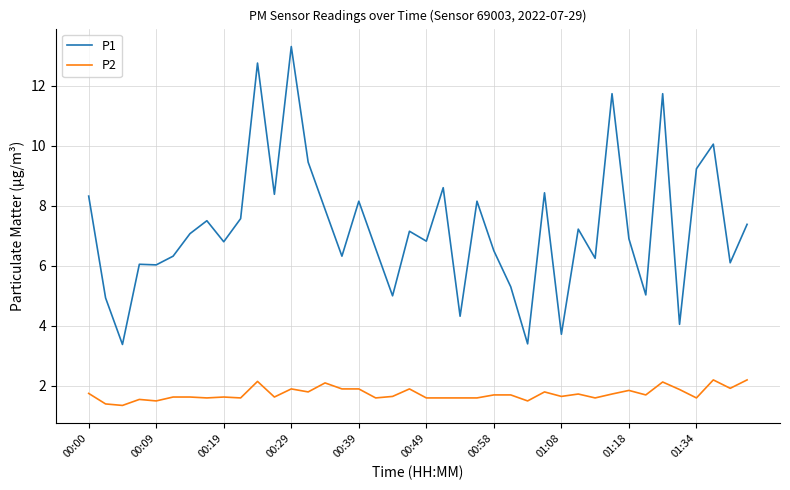

Does the chart display data point markers on the line(s)?

No